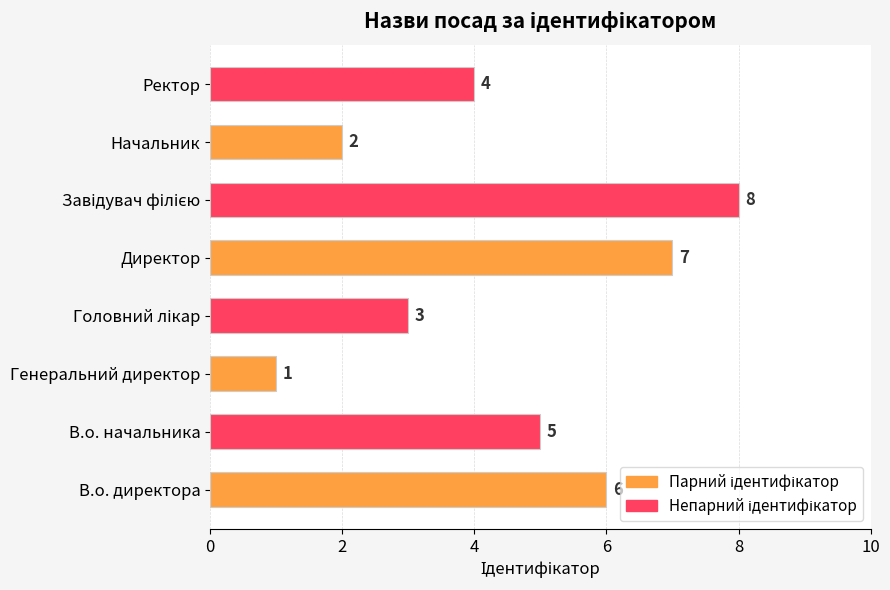

The value at Директор is 7. True or false?

True